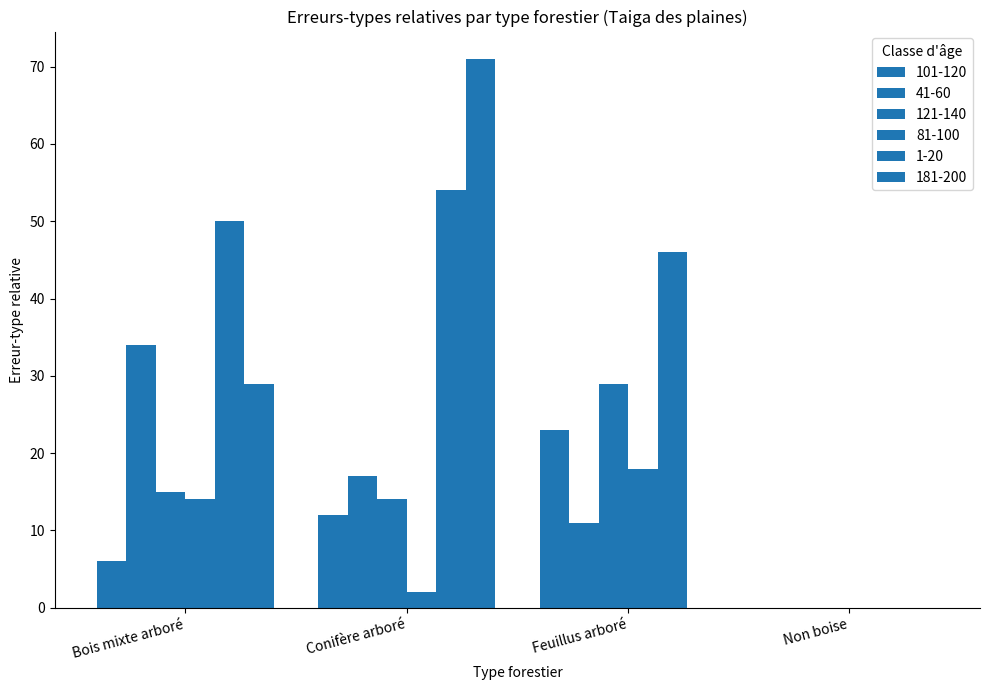

Rank the categories by 181-200 value from highest to lowest.

Conifère arboré, Bois mixte arboré, Feuillus arboré, Non boise